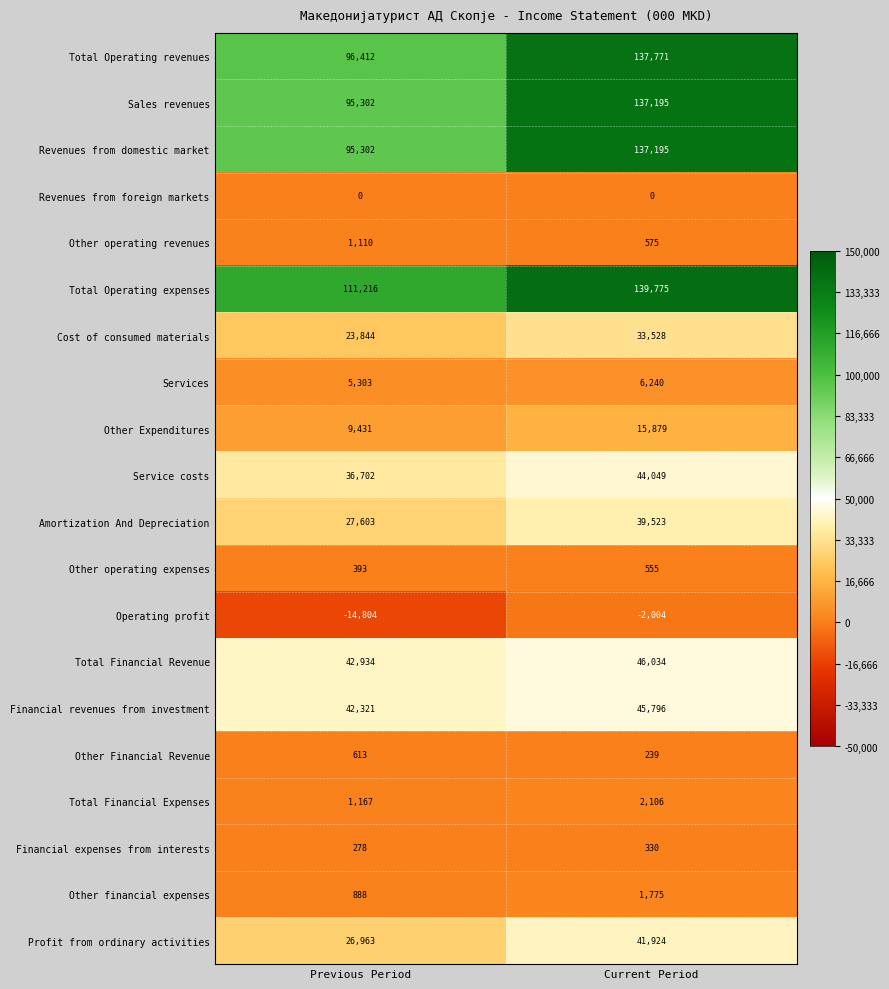

How many values in the Amortization And Depreciation series are below 39523?

1